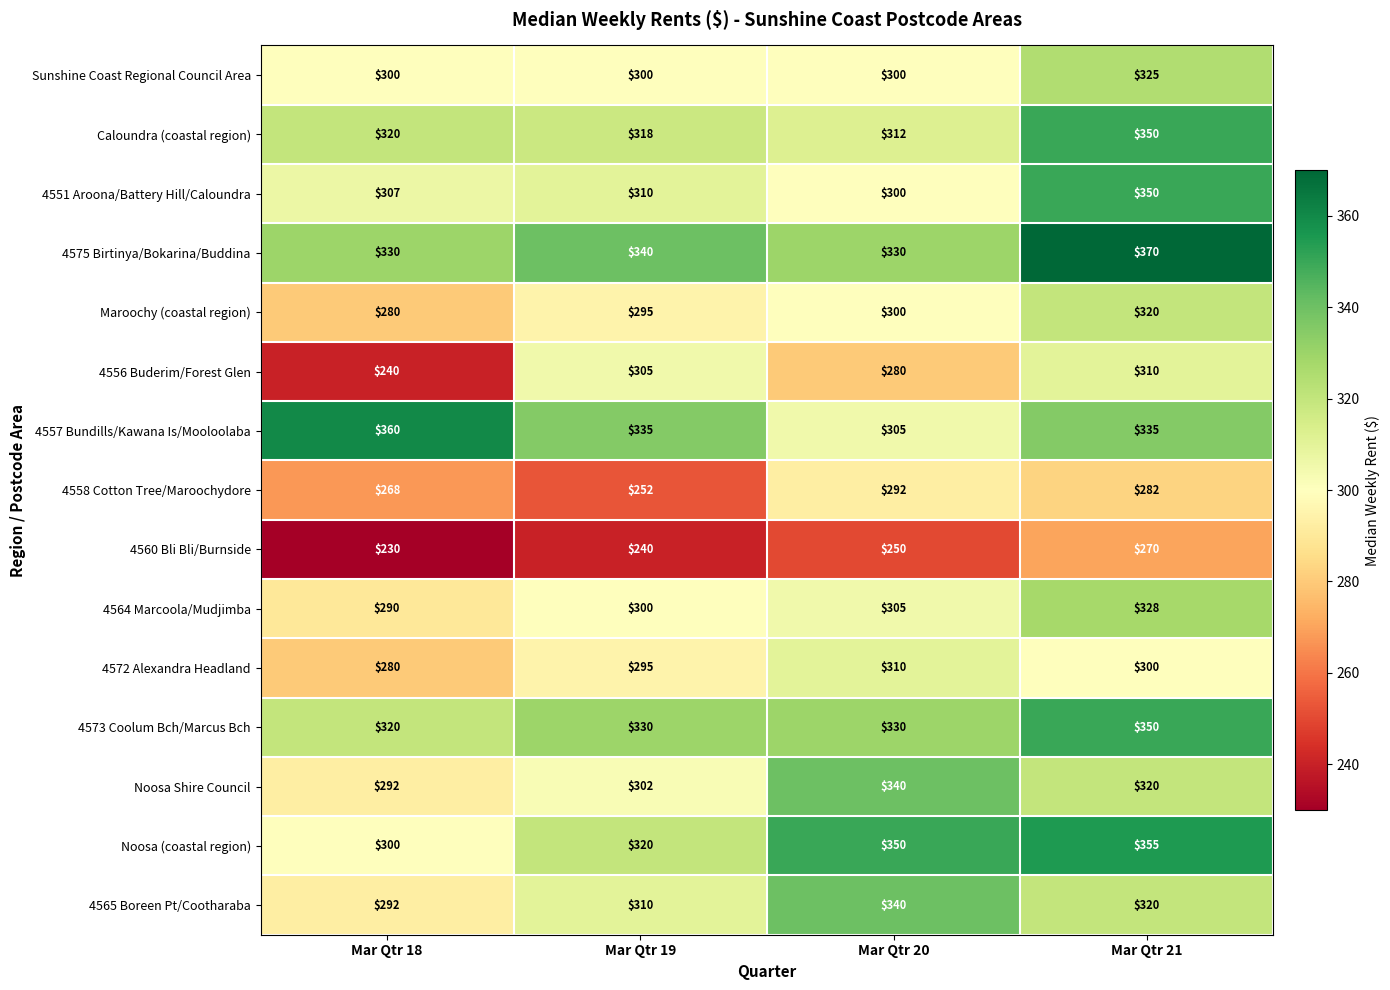

Rank the categories by 4556 Buderim/Forest Glen value from lowest to highest.

Mar Qtr 18, Mar Qtr 20, Mar Qtr 19, Mar Qtr 21